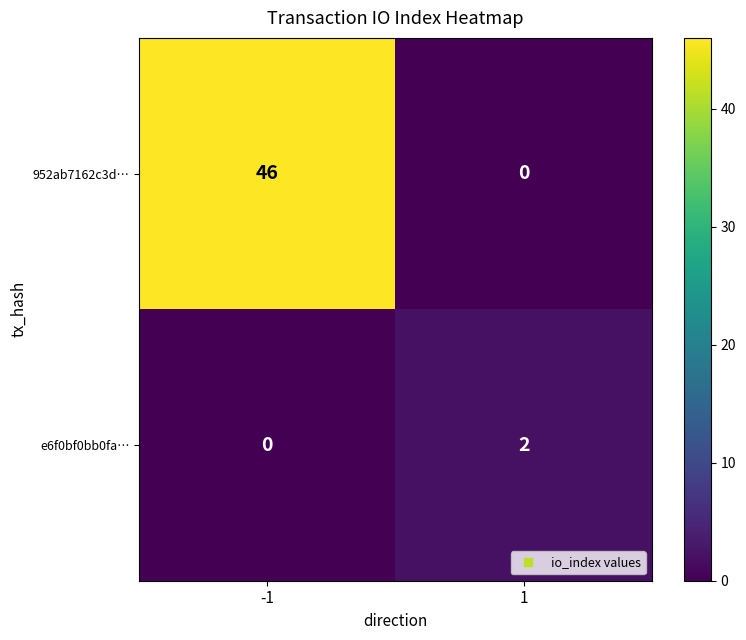

Rank the series at 1 from highest to lowest value.

e6f0bf0bb0fa…, 952ab7162c3d…